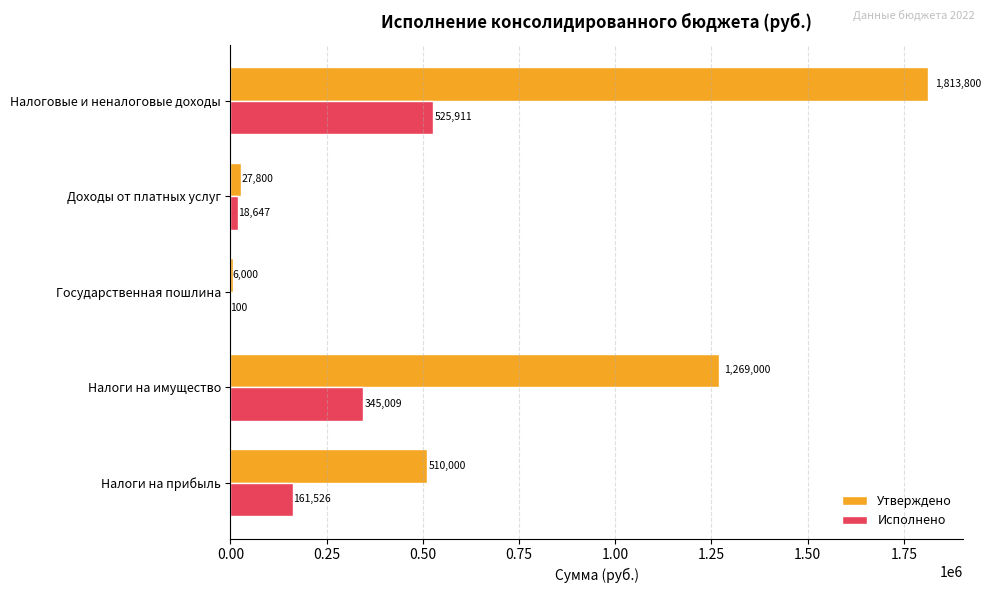

What value does the Исполнено series have at Налоговые и неналоговые доходы?

525911.3